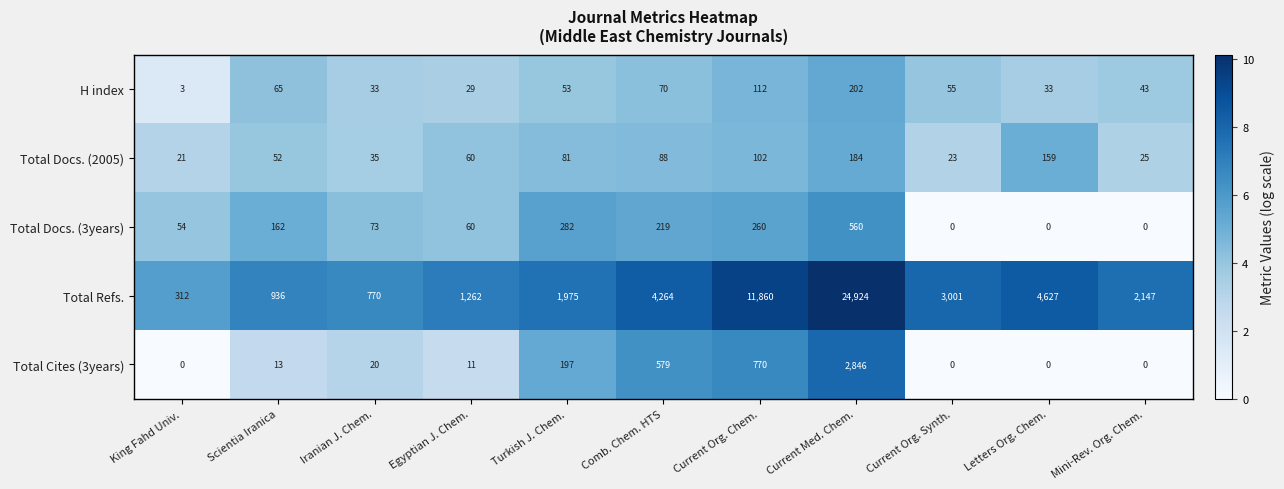

How many values in the Total Cites (3years) series are below 13?

5